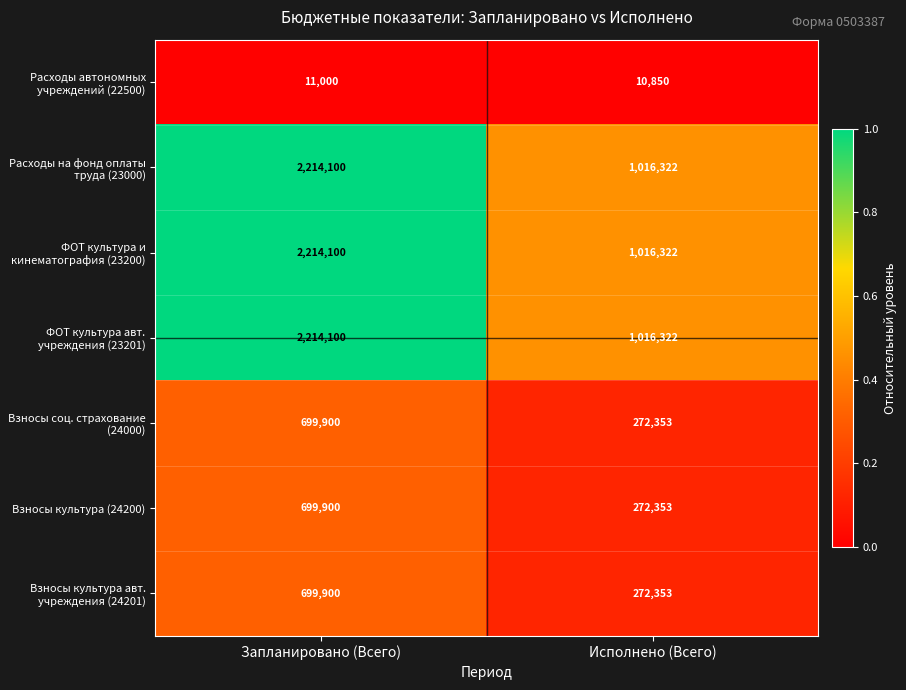

What is the spread (max minus min) of values at Исполнено (Всего)?

1005472